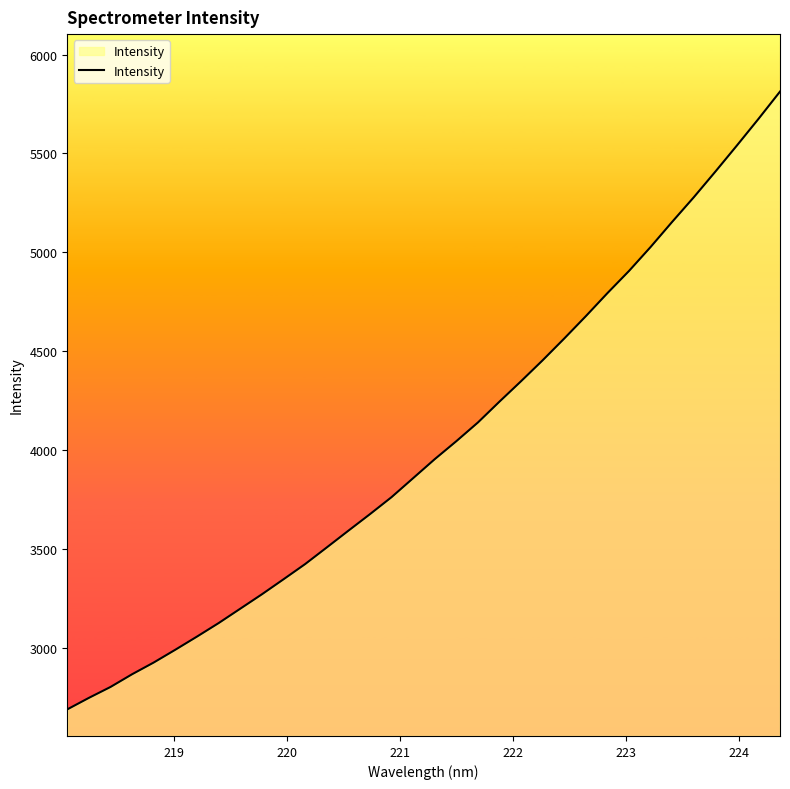

What is the greatest value displayed?

5813.0